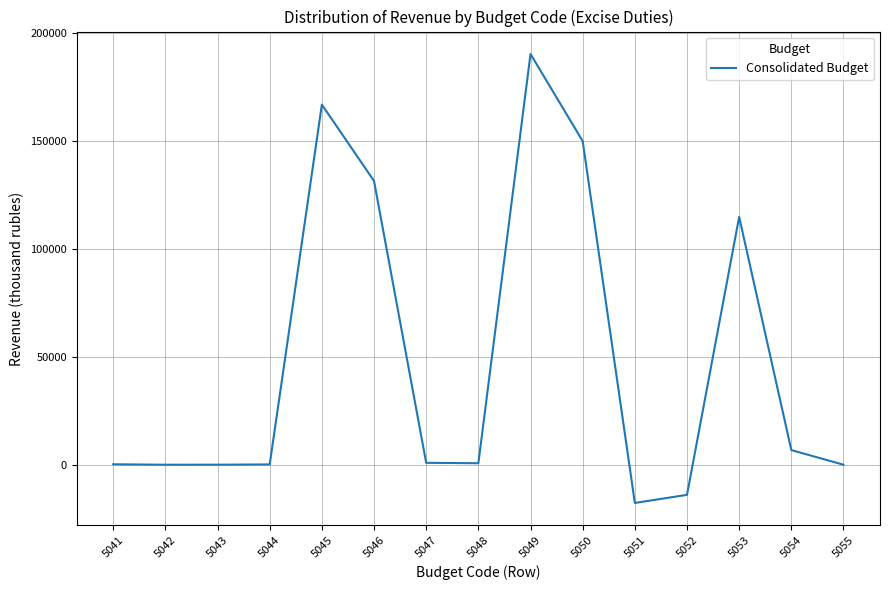

What is the difference between the maximum and minimum values?

208091